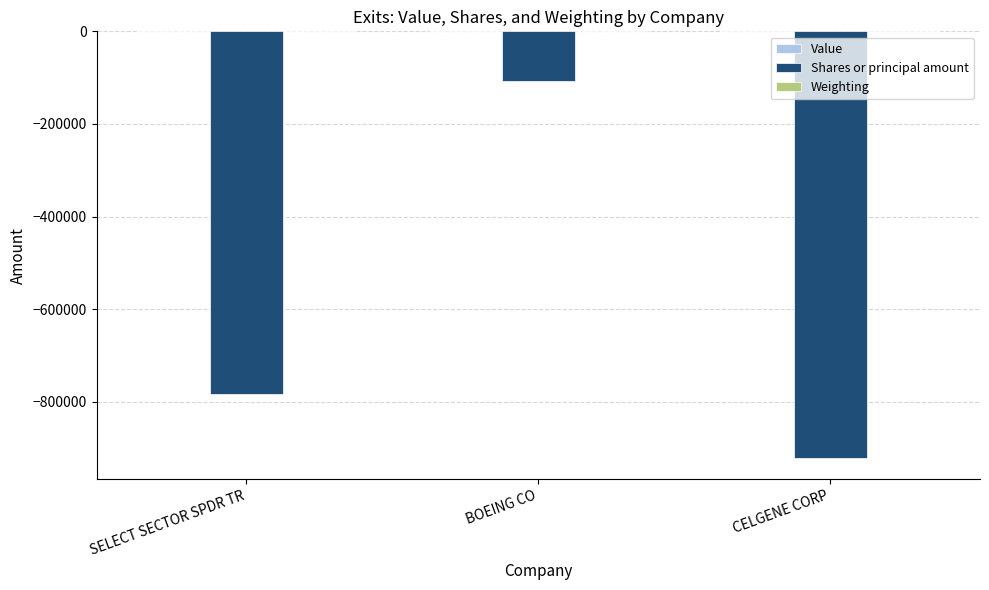

The value of Shares or principal amount at CELGENE CORP is -1372351.7. True or false?

False